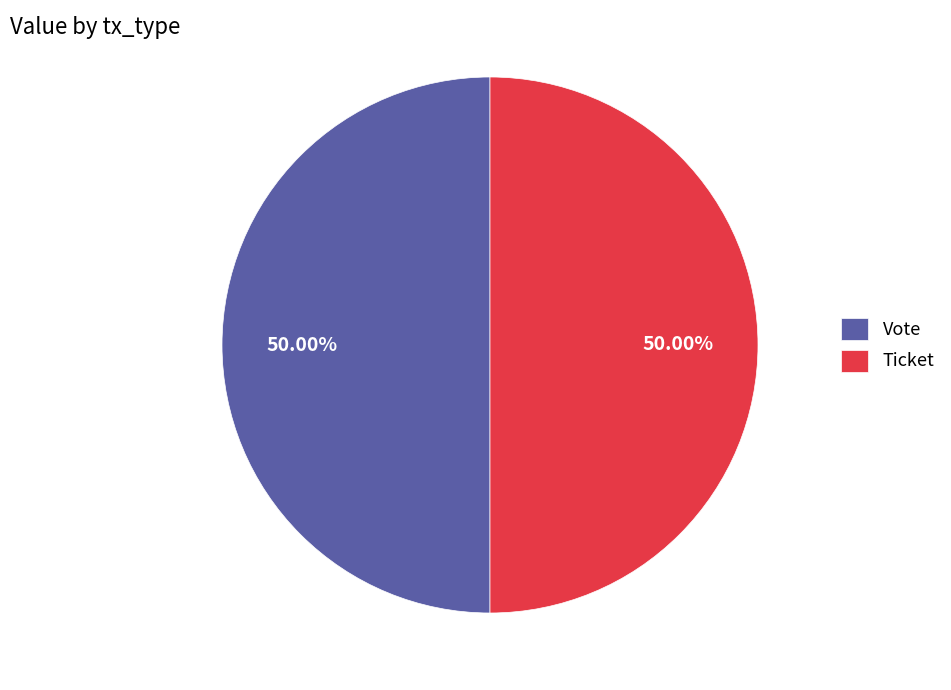

Combined, do Ticket and Vote account for over 50%?

Yes